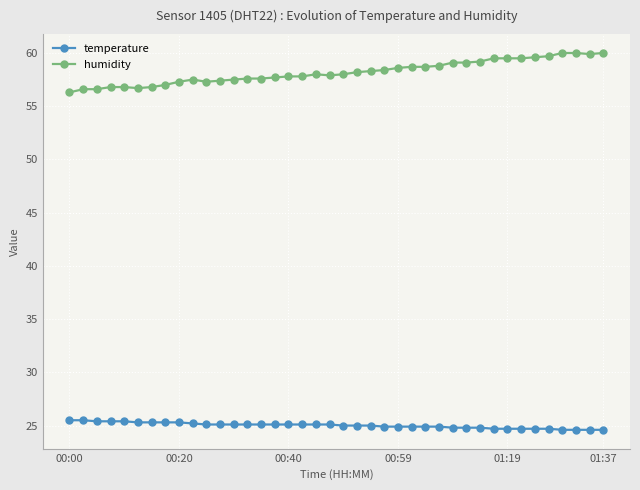

Which series has the widest spread of values?

humidity